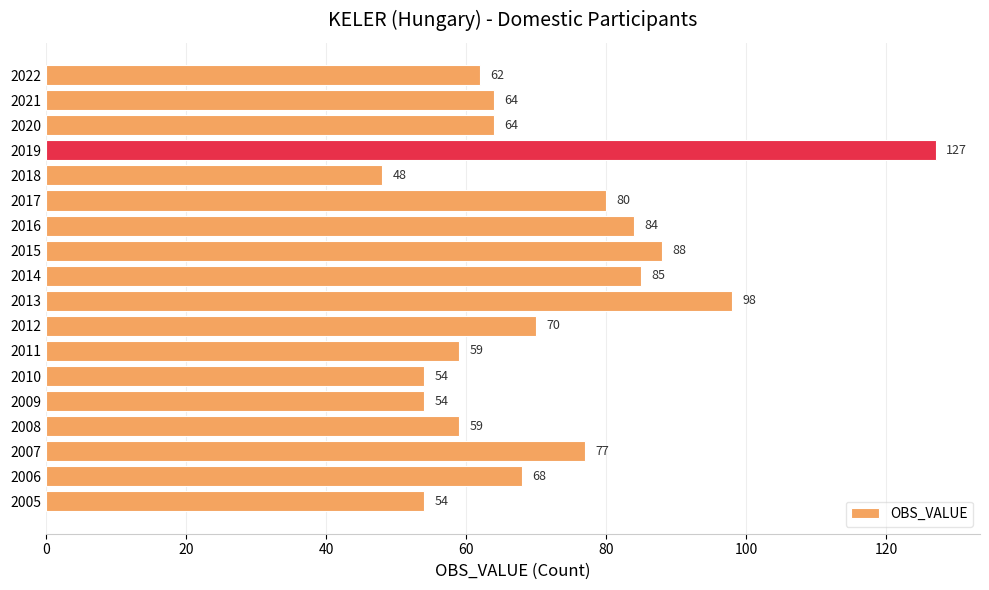

Which category has the highest value across all series?

2019